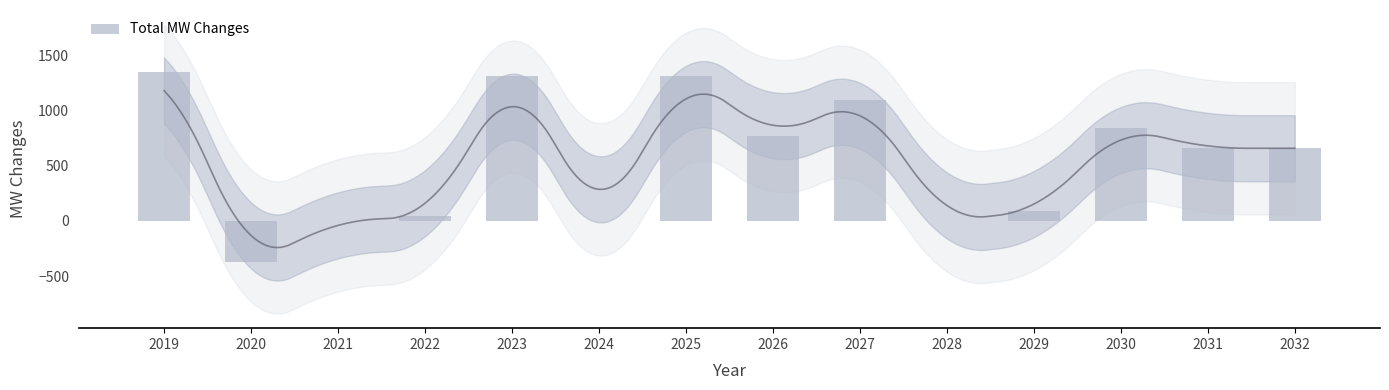

List the labels in order of value, smallest first.

2020, 2021, 2024, 2028, 2022, 2029, 2031, 2032, 2026, 2030, 2027, 2023, 2025, 2019